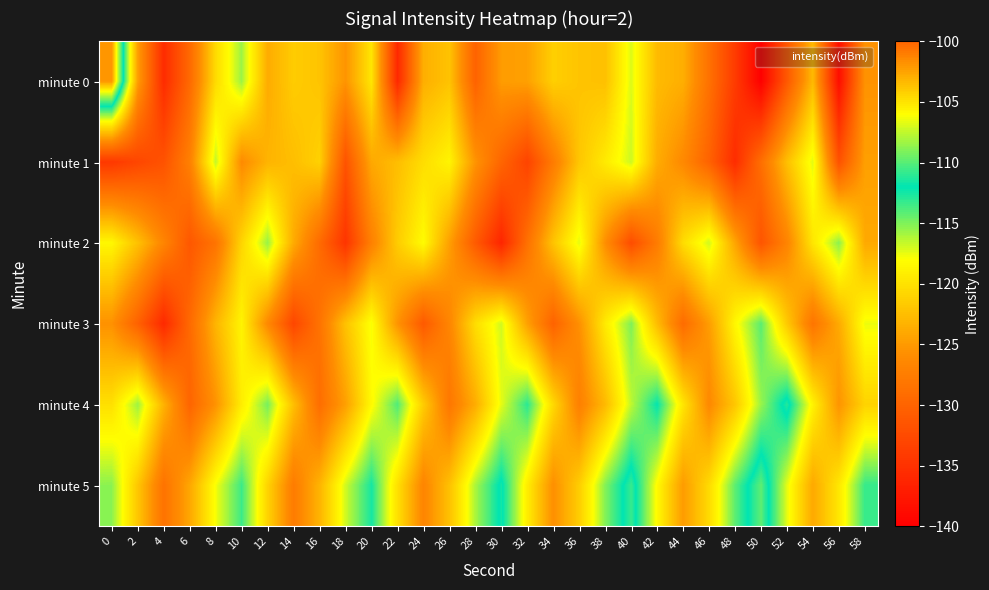

Which series has the largest total across all categories?

minute 5